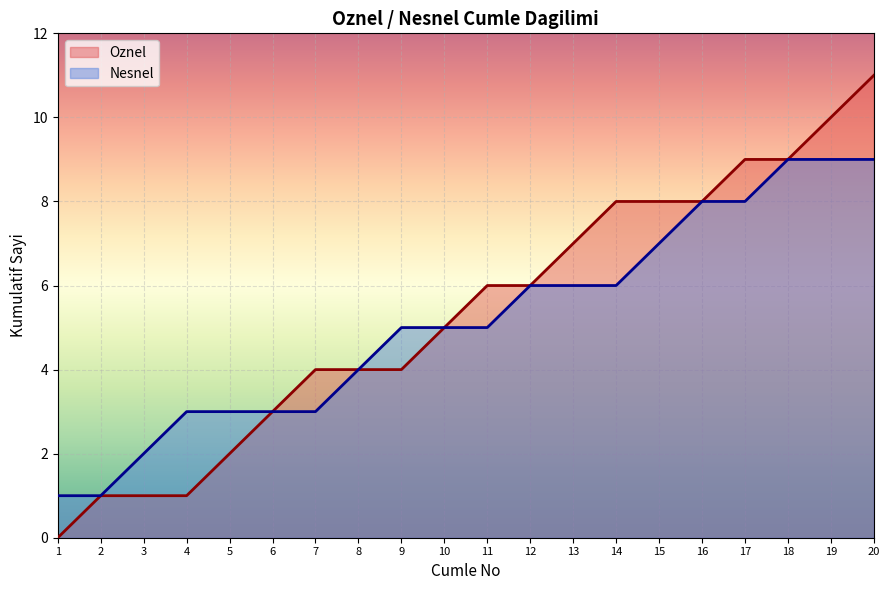

True or false: Oznel has a value of 2 at 14.

False